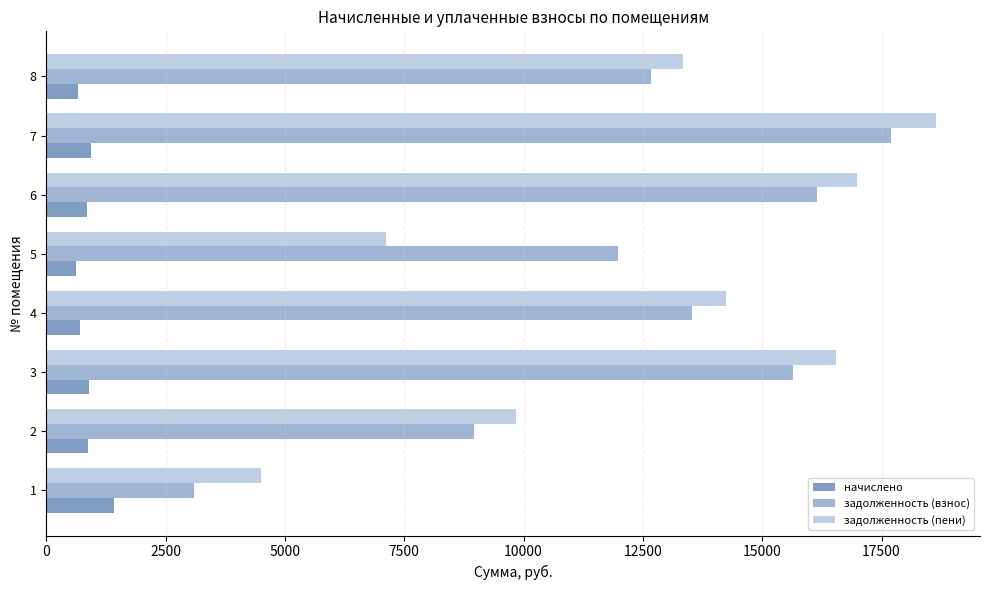

How many series are shown in this chart?

3